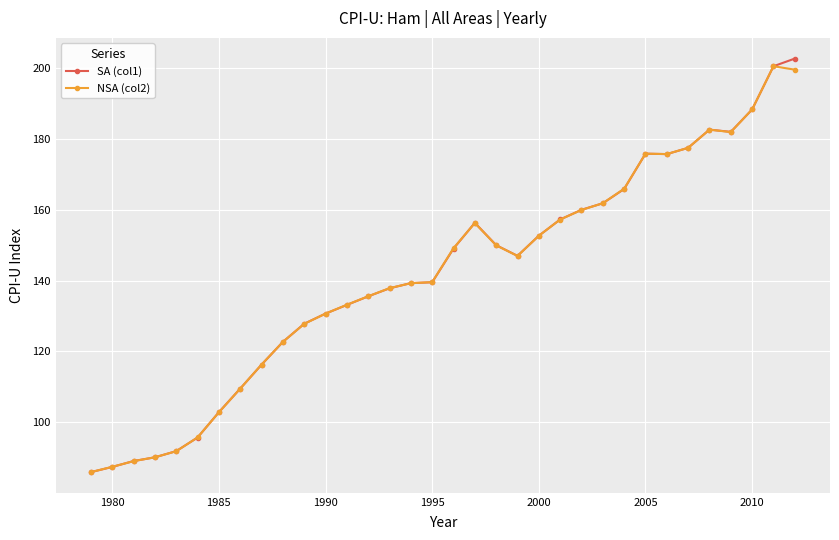

What is the smallest value displayed?

85.9